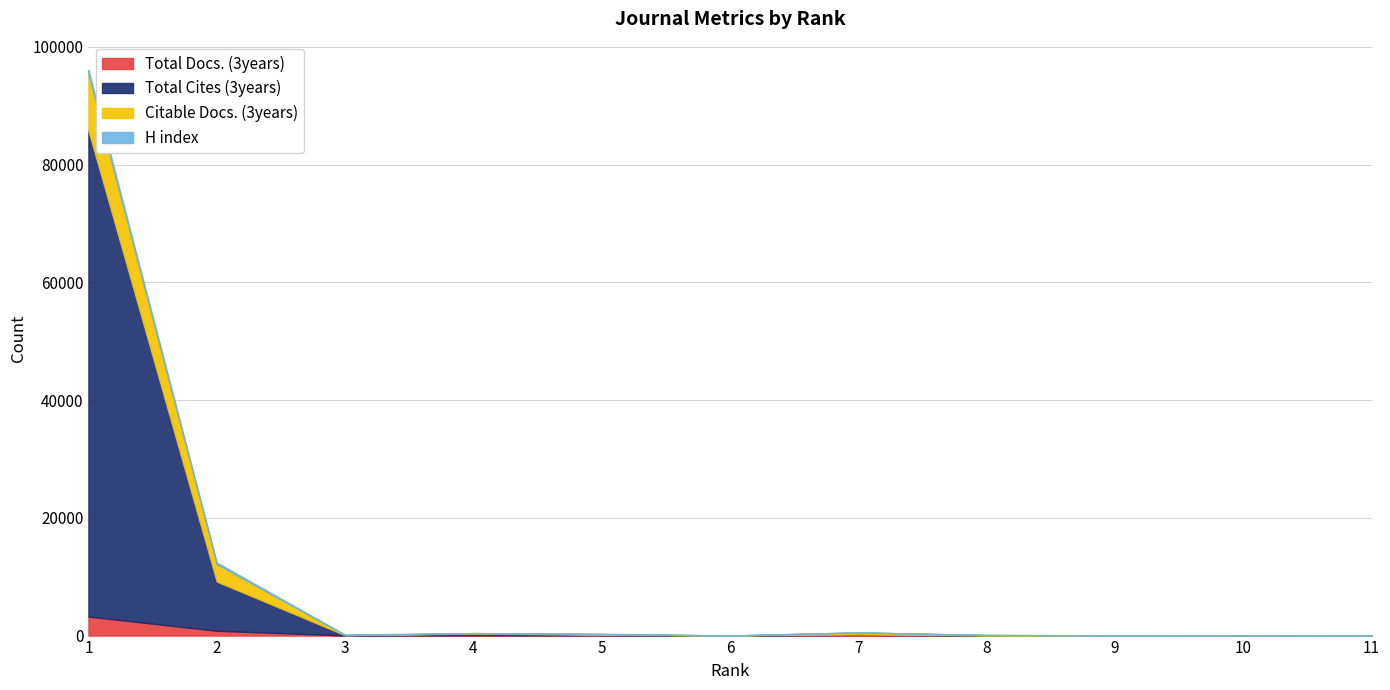

Between 1 and 8, which series saw the biggest shift?

Total Cites (3years)